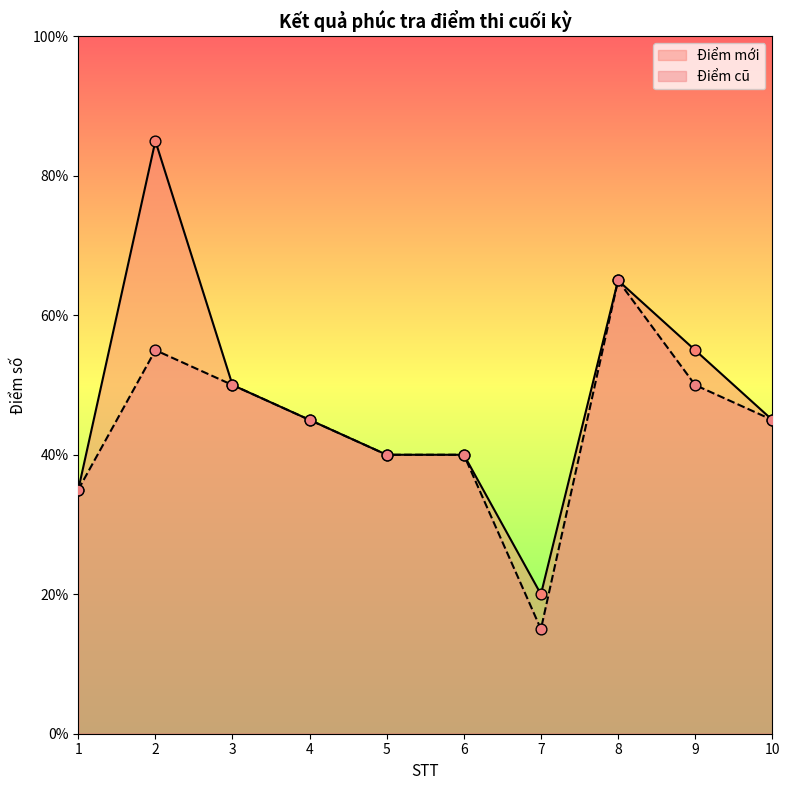

At how many categories does at least one series exceed 6?

2